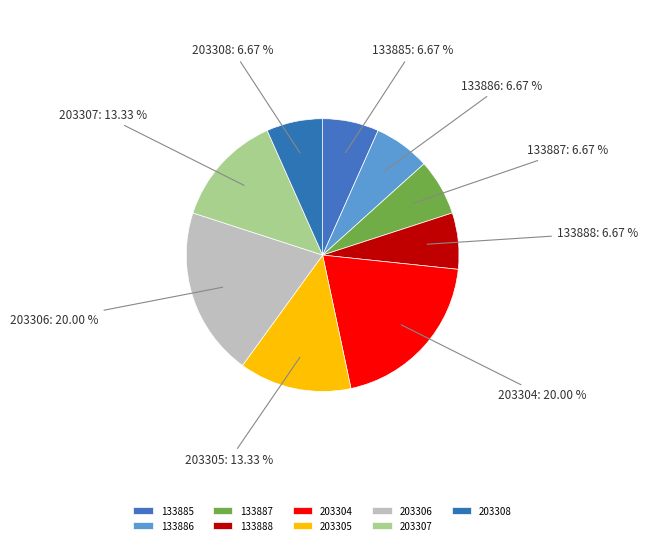

To the nearest percent, what is the average slice percentage?

11%